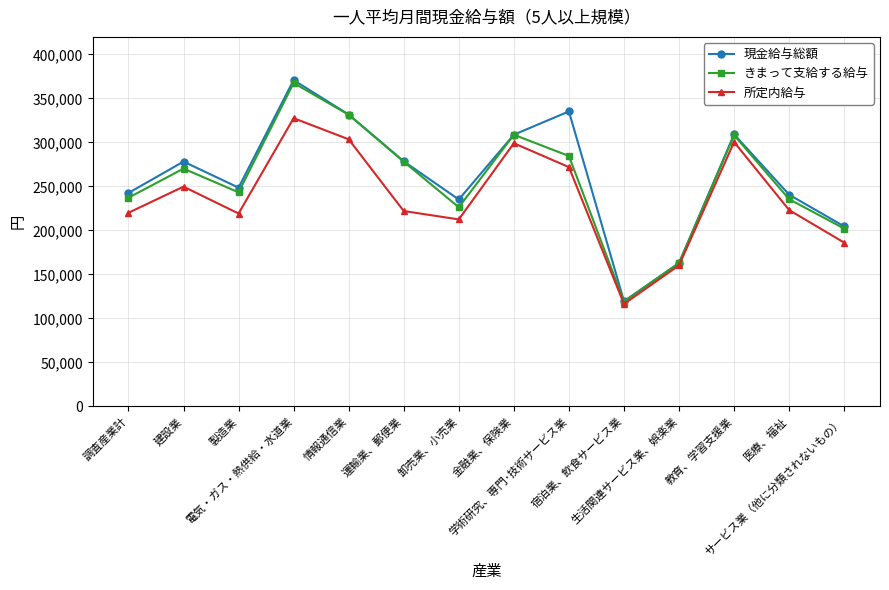

What value does the きまって支給する給与 series have at 運輸業、郵便業, to the nearest 10?

278190